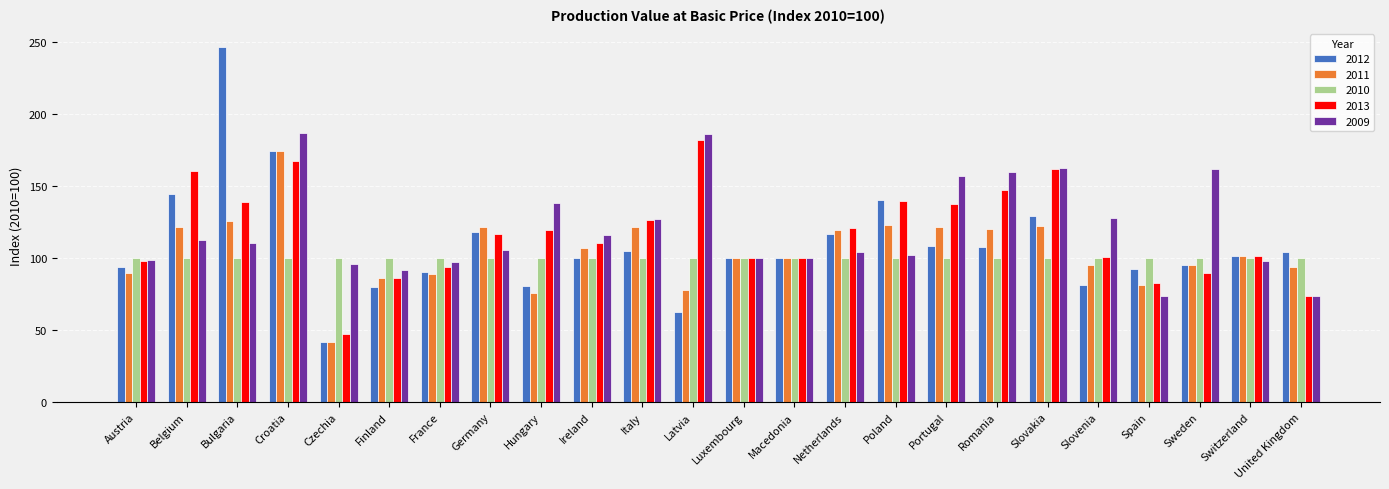

What is the greatest value displayed?

246.8